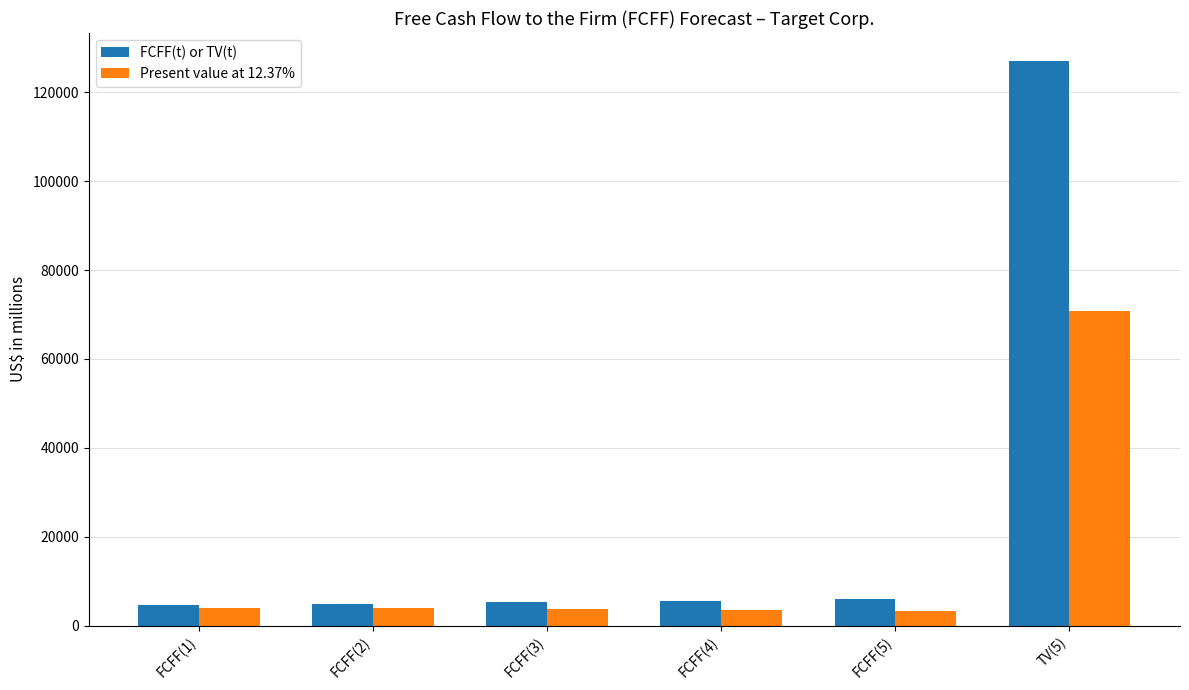

What is the sum of all Present value at 12.37% values?

89371